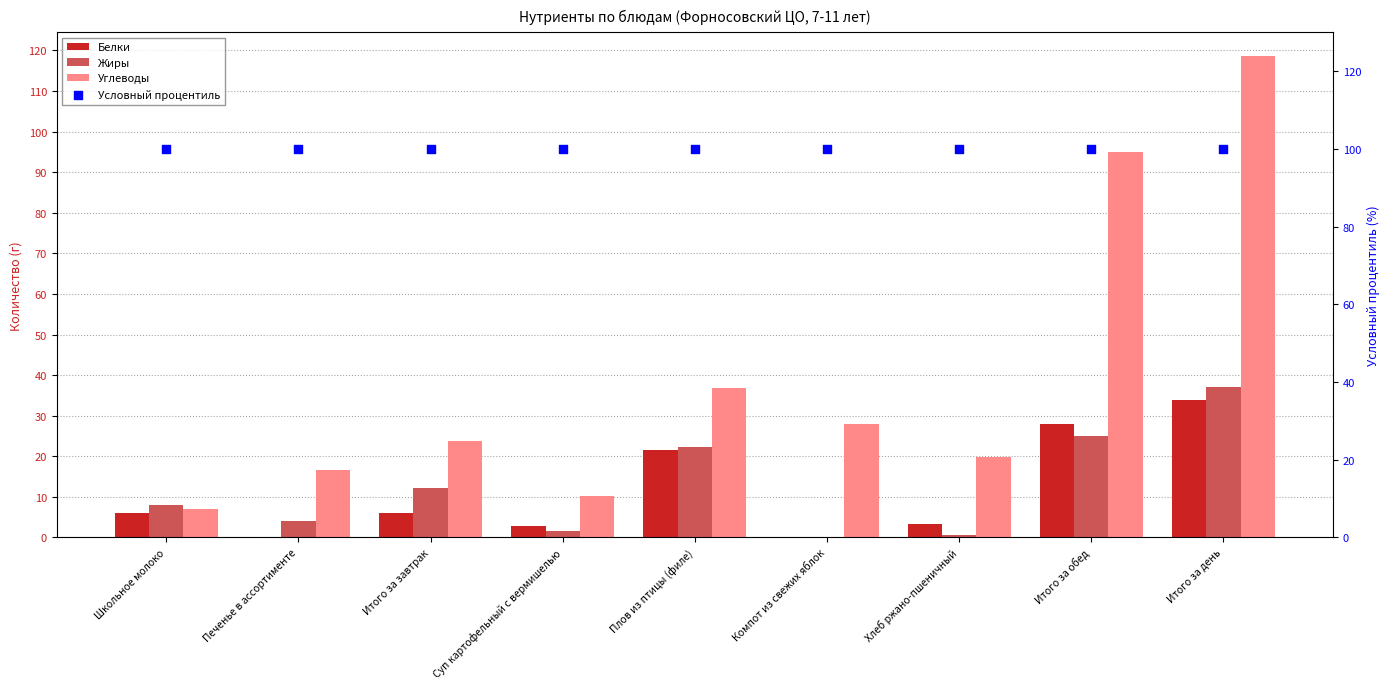

Which series contains the highest Y value?

Углеводы